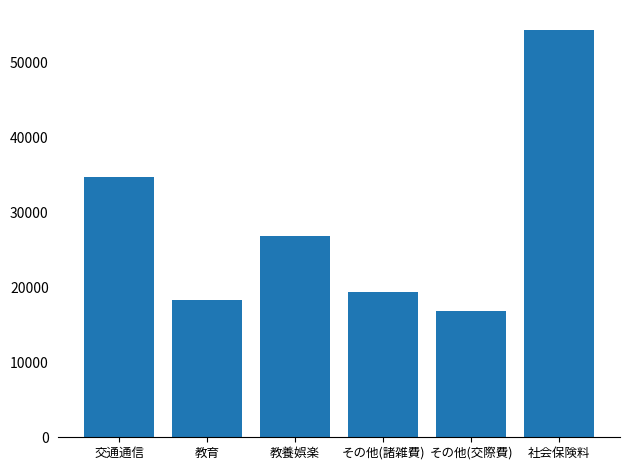

How many categories are shown in the chart?

6